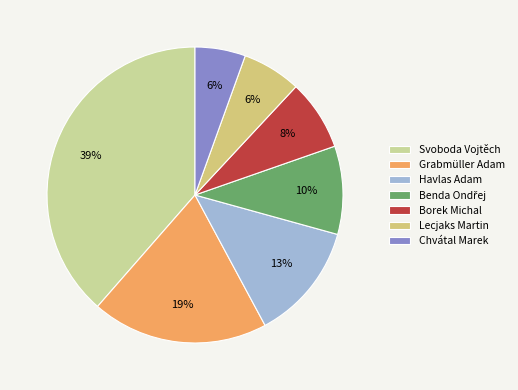

Combined, do Havlas Adam and Lecjaks Martin account for over 50%?

No